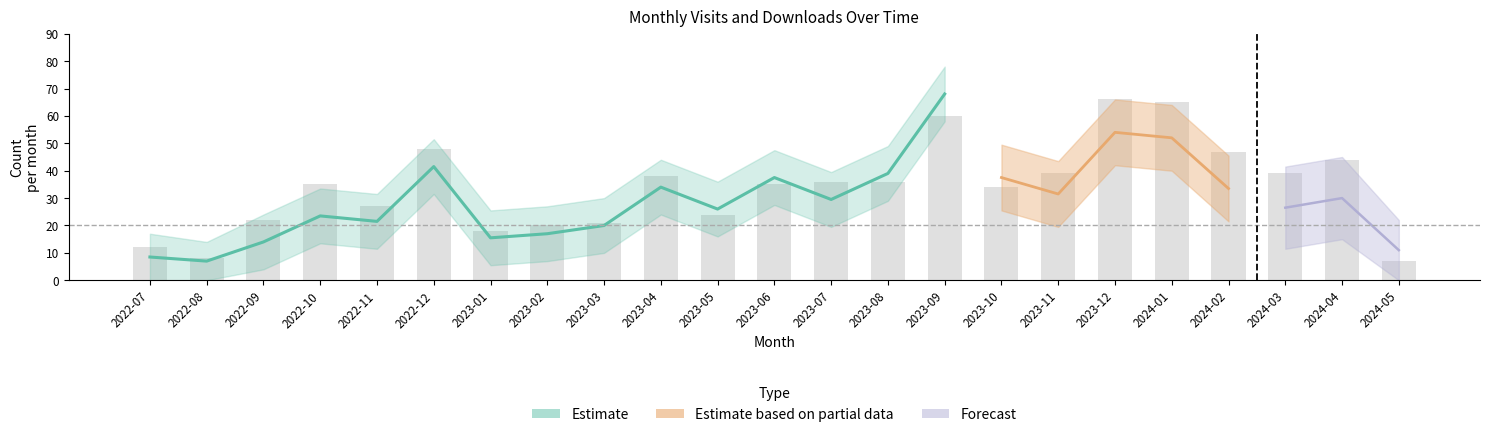

How many data points are less than 23?

7